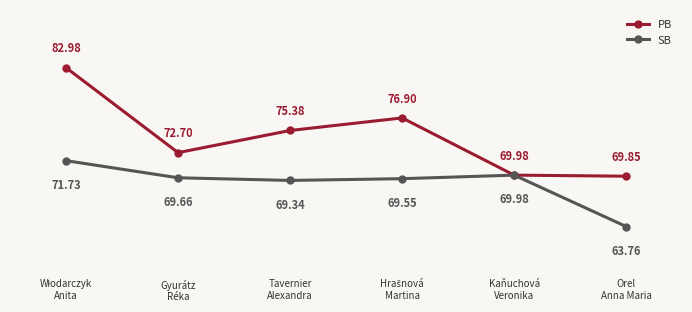

True or false: SB has more than 1 points higher than both neighbors.

False